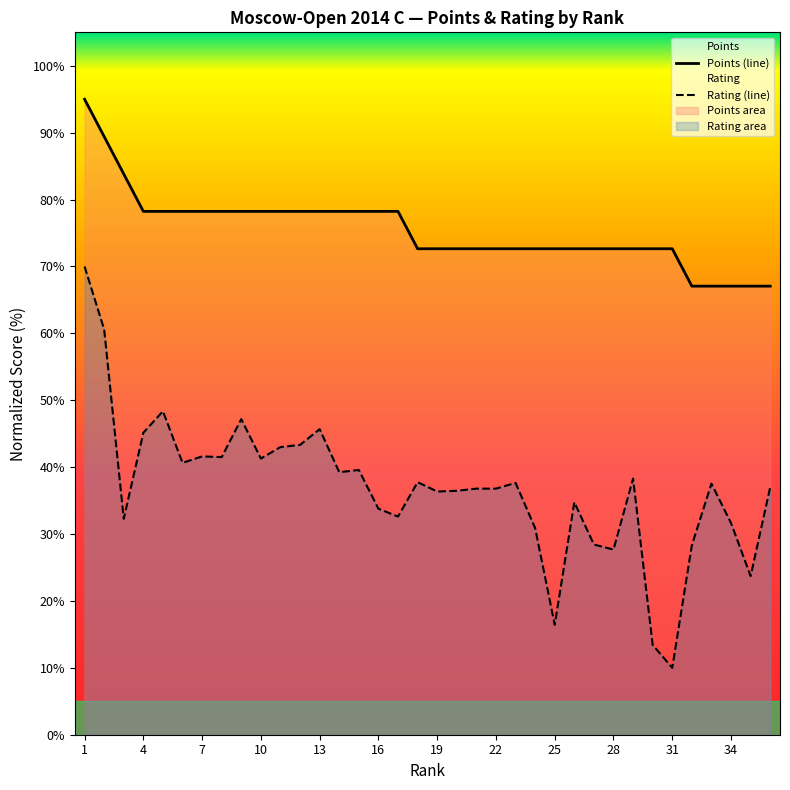

Does the chart display data point markers on the line(s)?

No